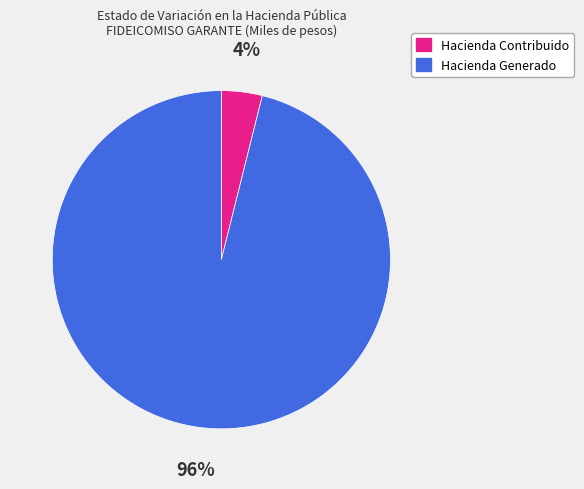

To the nearest percent, what is the average slice percentage?

50%